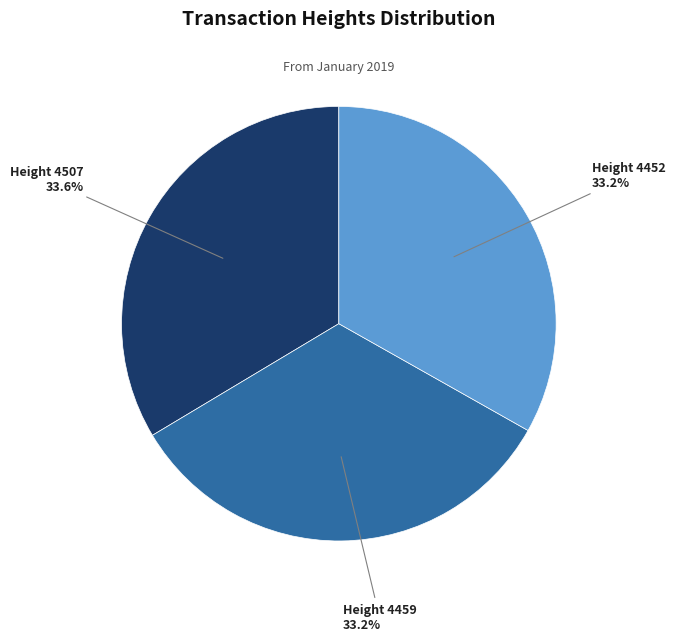

Is there any slice that represents more than half of the pie?

No